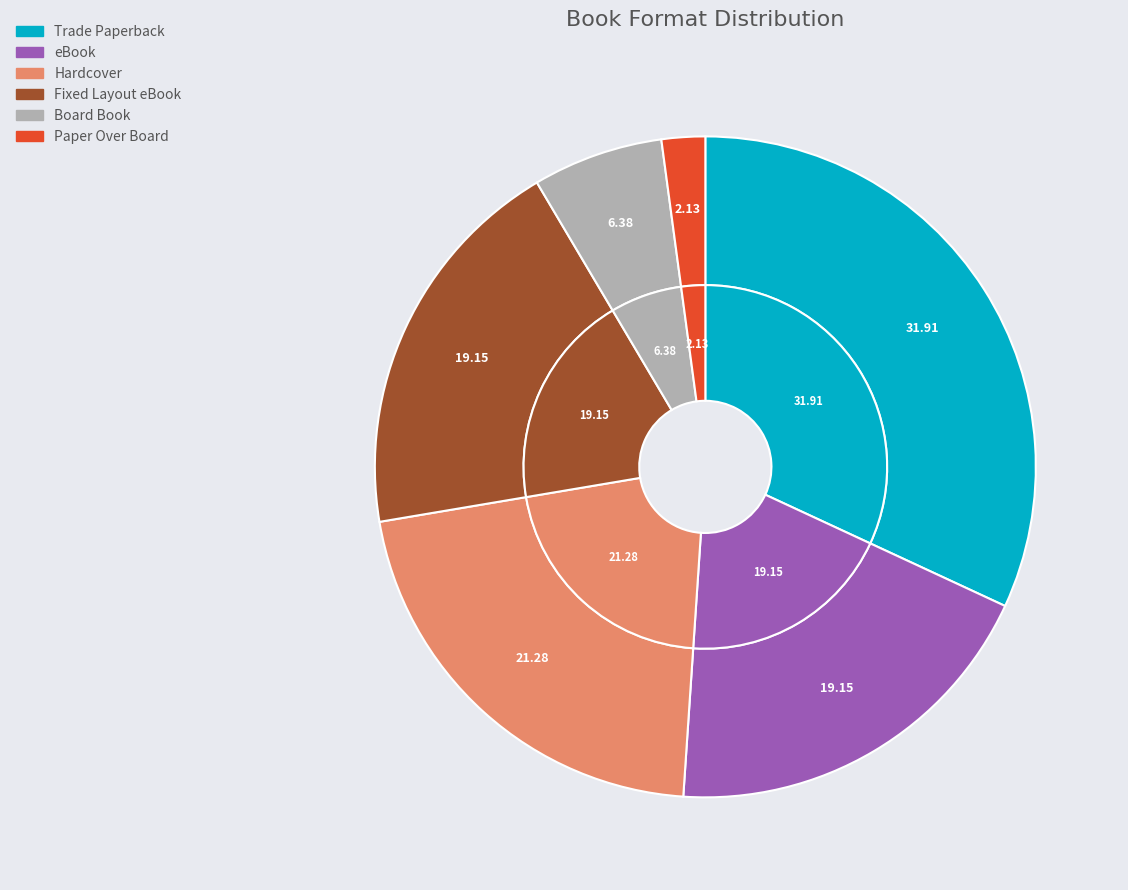

What portion of the pie excludes Paper Over Board?

97.9%